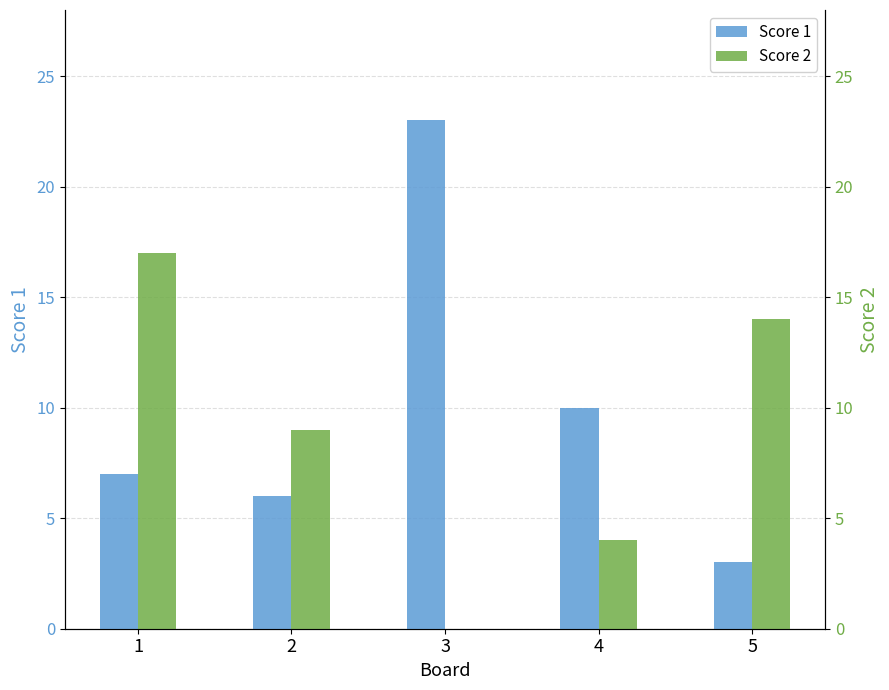

Which label corresponds to the smallest value in the chart?

3